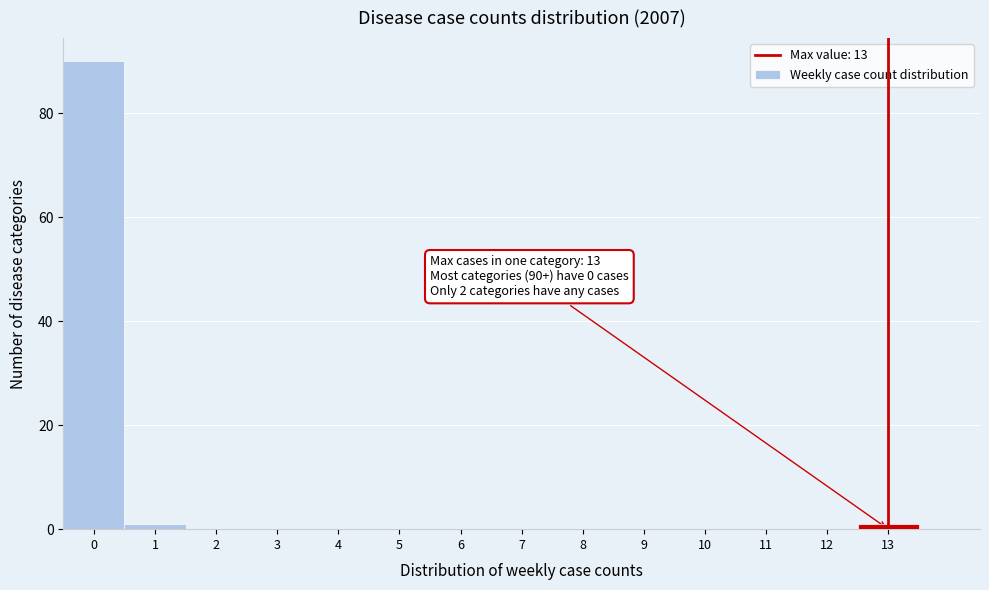

Reading left to right, extract all data points from this chart.

0=90	1=1	2=0	3=0	4=0	5=0	6=0	7=0	8=0	9=0	10=0	11=0	12=0	13=1